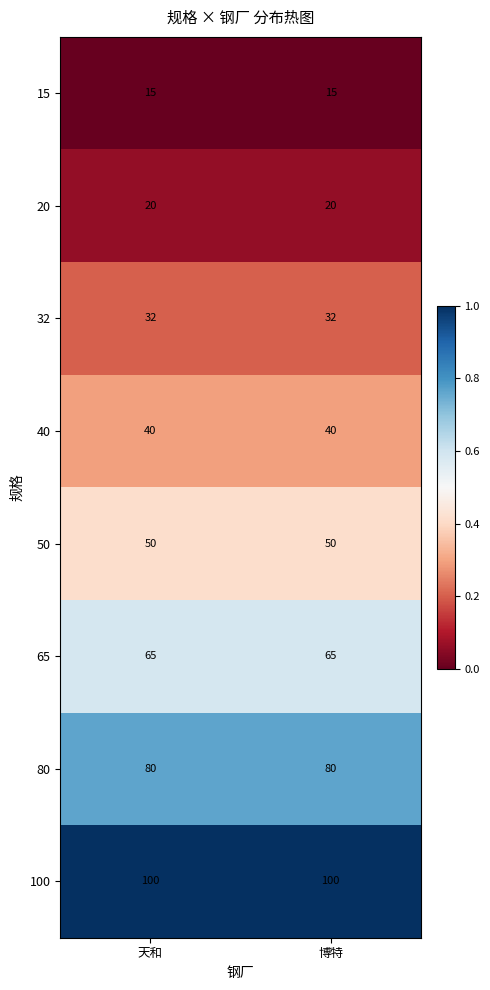

Reading left to right, transcribe all the data shown in this chart.

15: 15	15
20: 20	20
32: 32	32
40: 40	40
50: 50	50
65: 65	65
80: 80	80
100: 100	100